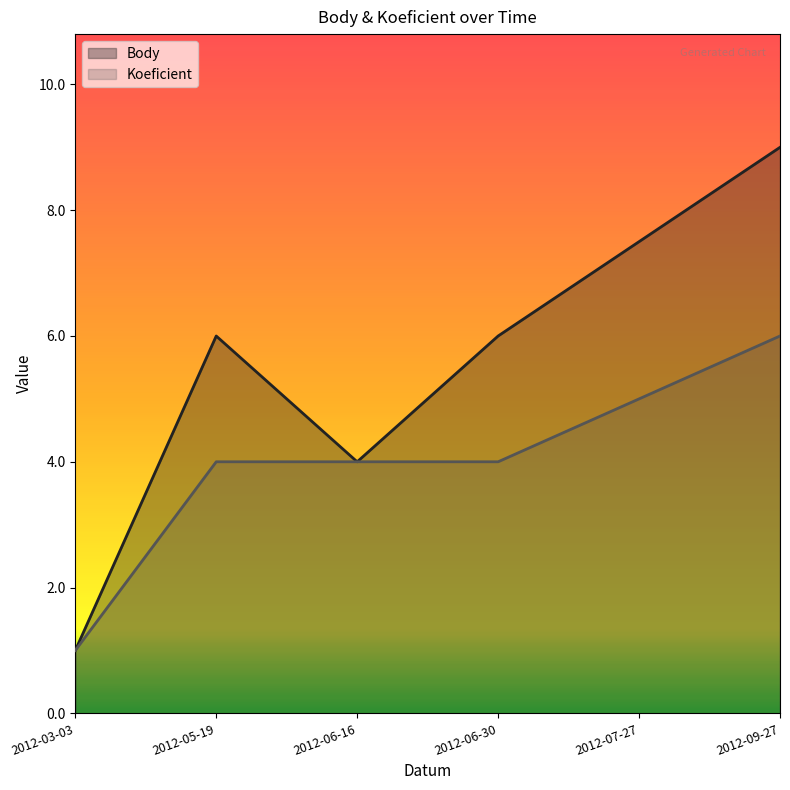

What is the difference between the maximum and minimum values in the Body series?

8.0